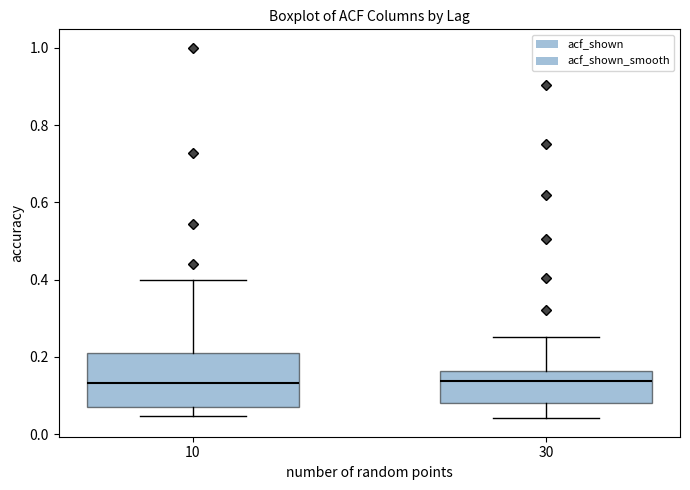

Where is the upper edge of the box at x = 30 on the y-axis? The values are not printed on the chart, so give them approximately, as read against the axis.

0.16